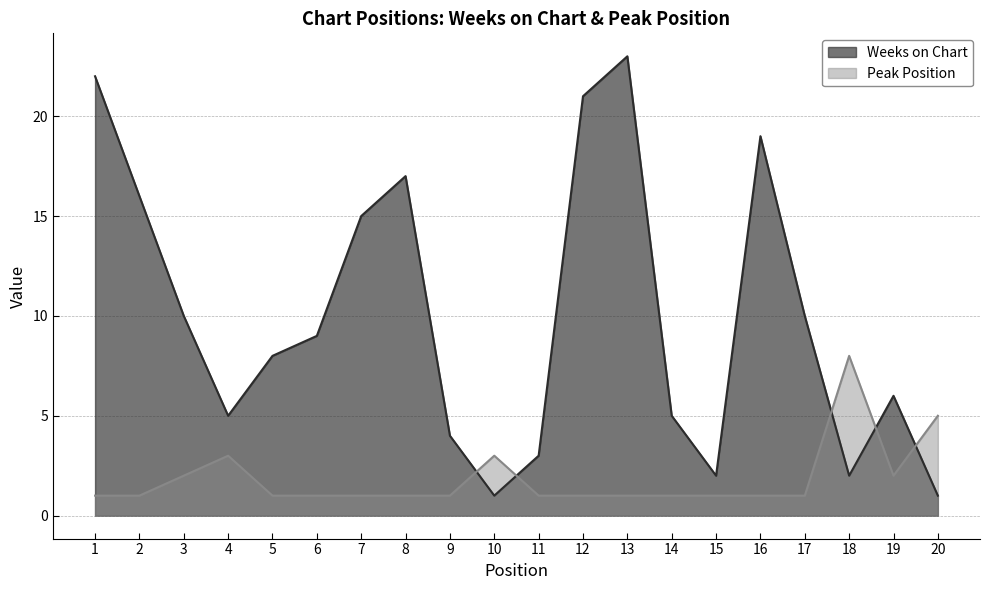

Between 3 and 15, which is larger?

3